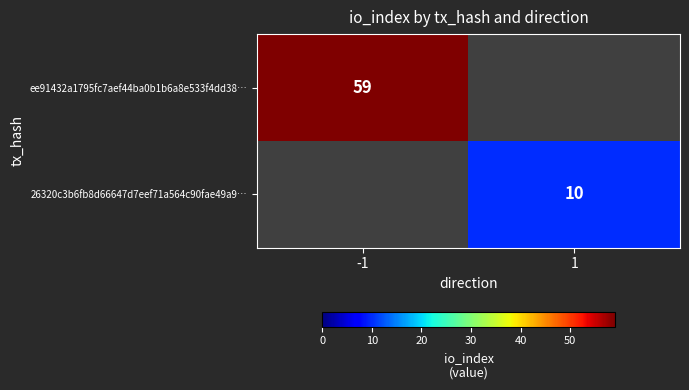

Is it true that ee91432a1795fc7aef44ba0b1b6a8e533f4dd38… equals 59 at -1?

True